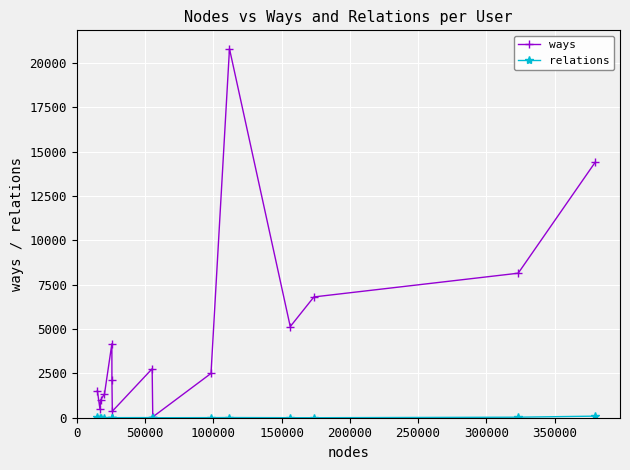

What is the value of the ways point at the 3rd from the left?

1007